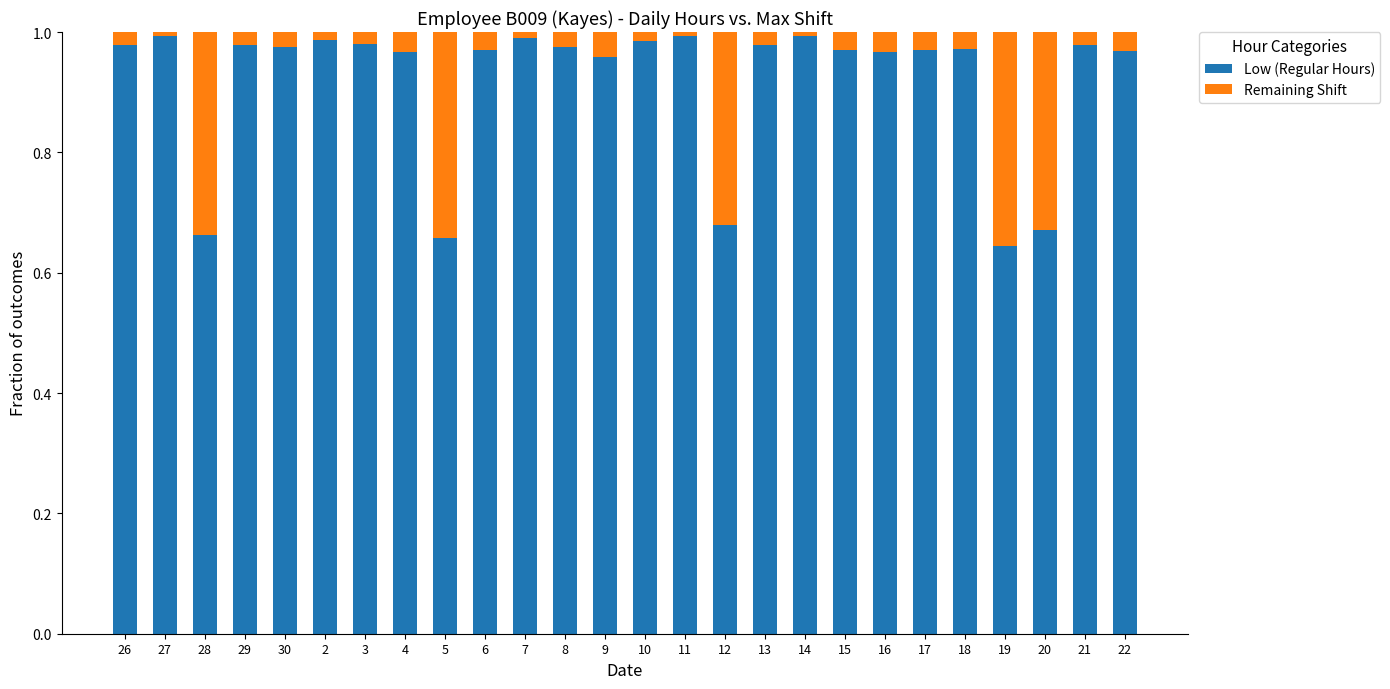

True or false: Low (Regular Hours) has a value of 1.5 at 10.

False